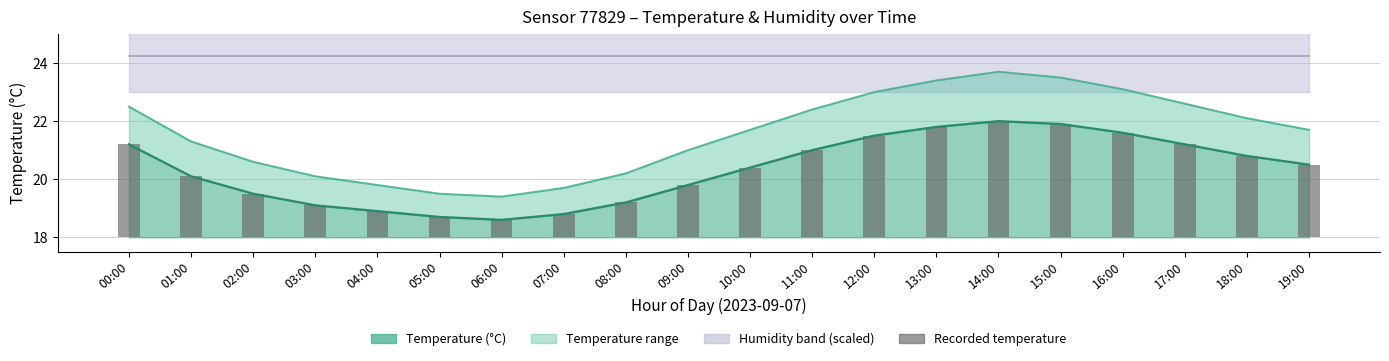

Rank the categories by value from lowest to highest.

06:00, 05:00, 07:00, 04:00, 03:00, 08:00, 02:00, 09:00, 01:00, 10:00, 19:00, 18:00, 11:00, 00:00, 17:00, 12:00, 16:00, 13:00, 15:00, 14:00